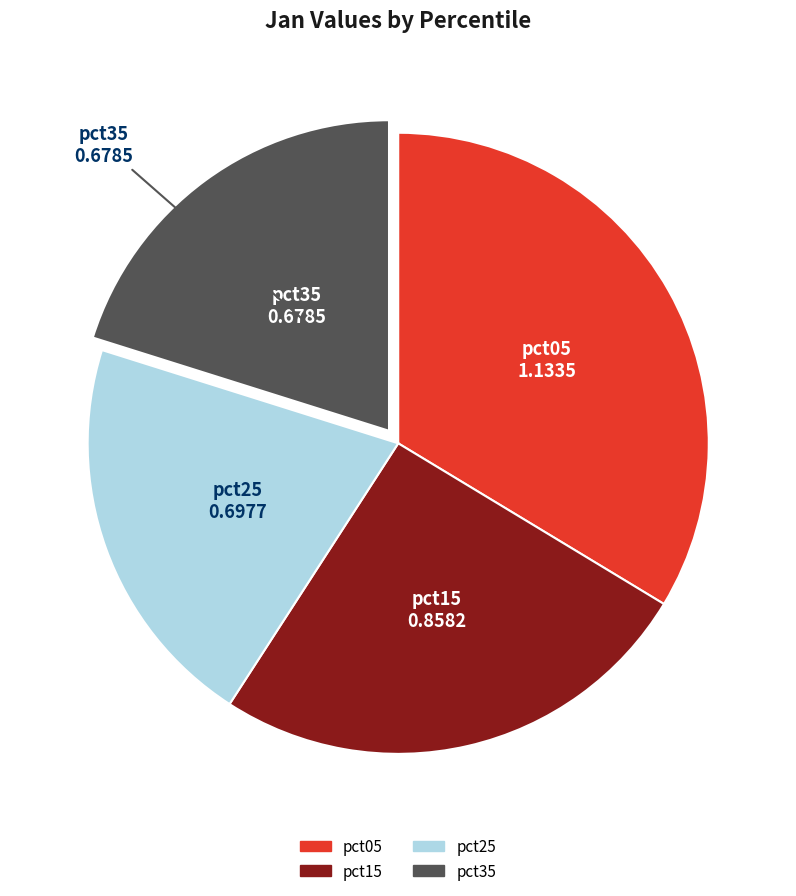

Is there any slice that represents more than half of the pie?

No